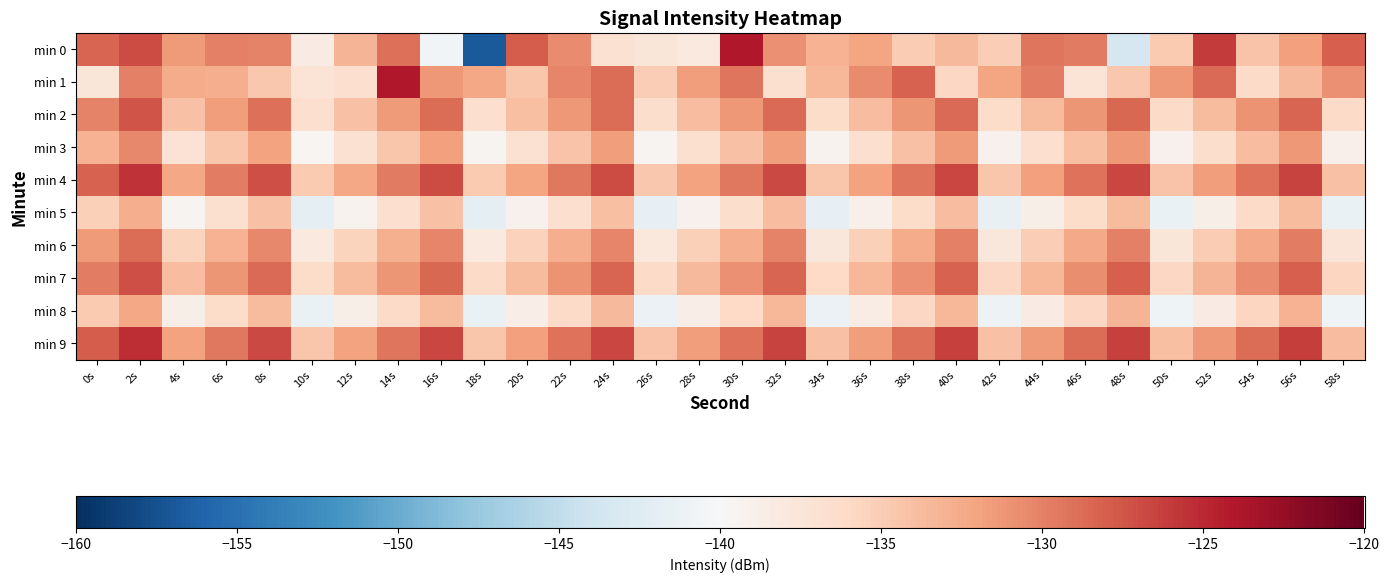

Reading left to right, transcribe all the data shown in this chart.

min 0: 0s=-128.4	2s=-126.9	4s=-131.4	6s=-129.9	8s=-130.0	10s=-138.4	12s=-133.2	14s=-129.0	16s=-140.6	18s=-156.9	20s=-128.0	22s=-130.6	24s=-136.9	26s=-137.6	28s=-138.1	30s=-124.0	32s=-130.8	34s=-133.1	36s=-132.2	38s=-135.0	40s=-133.6	42s=-135.0	44s=-129.2	46s=-129.7	48s=-143.4	50s=-134.8	52s=-126.1	54s=-134.3	56s=-131.8	58s=-128.1
min 1: 0s=-137.6	2s=-129.9	4s=-132.6	6s=-132.7	8s=-134.6	10s=-137.2	12s=-136.6	14s=-124.0	16s=-131.3	18s=-132.2	20s=-134.5	22s=-130.2	24s=-128.9	26s=-135.1	28s=-131.7	30s=-129.3	32s=-136.8	34s=-133.4	36s=-130.6	38s=-128.2	40s=-135.9	42s=-132.1	44s=-129.8	46s=-137.2	48s=-134.6	50s=-131.3	52s=-128.7	54s=-136.1	56s=-133.5	58s=-130.9
min 2: 0s=-130.1	2s=-127.5	4s=-134.2	6s=-131.6	8s=-129.0	10s=-136.7	12s=-134.1	14s=-131.5	16s=-128.9	18s=-136.6	20s=-134.0	22s=-131.4	24s=-128.8	26s=-136.5	28s=-133.9	30s=-131.3	32s=-128.7	34s=-136.4	36s=-133.8	38s=-131.2	40s=-128.6	42s=-136.3	44s=-133.7	46s=-131.1	48s=-128.5	50s=-136.2	52s=-133.6	54s=-131.0	56s=-128.4	58s=-136.1
min 3: 0s=-133.0	2s=-130.4	4s=-137.1	6s=-134.5	8s=-131.9	10s=-139.6	12s=-137.0	14s=-134.4	16s=-131.8	18s=-139.5	20s=-136.9	22s=-134.3	24s=-131.7	26s=-139.4	28s=-136.8	30s=-134.2	32s=-131.6	34s=-139.3	36s=-136.7	38s=-134.1	40s=-131.5	42s=-139.2	44s=-136.6	46s=-134.0	48s=-131.4	50s=-139.1	52s=-136.5	54s=-133.9	56s=-131.3	58s=-139.0
min 4: 0s=-128.2	2s=-125.6	4s=-132.3	6s=-129.7	8s=-127.1	10s=-134.8	12s=-132.2	14s=-129.6	16s=-127.0	18s=-134.7	20s=-132.1	22s=-129.5	24s=-126.9	26s=-134.6	28s=-132.0	30s=-129.4	32s=-126.8	34s=-134.5	36s=-131.9	38s=-129.3	40s=-126.7	42s=-134.4	44s=-131.8	46s=-129.2	48s=-126.6	50s=-134.3	52s=-131.7	54s=-129.1	56s=-126.5	58s=-134.2
min 5: 0s=-135.3	2s=-132.7	4s=-139.4	6s=-136.8	8s=-134.2	10s=-141.9	12s=-139.3	14s=-136.7	16s=-134.1	18s=-141.8	20s=-139.2	22s=-136.6	24s=-134.0	26s=-141.7	28s=-139.1	30s=-136.5	32s=-133.9	34s=-141.6	36s=-139.0	38s=-136.4	40s=-133.8	42s=-141.5	44s=-138.9	46s=-136.3	48s=-133.7	50s=-141.4	52s=-138.8	54s=-136.2	56s=-133.6	58s=-141.3
min 6: 0s=-131.5	2s=-128.9	4s=-135.6	6s=-133.0	8s=-130.4	10s=-138.1	12s=-135.5	14s=-132.9	16s=-130.3	18s=-138.0	20s=-135.4	22s=-132.8	24s=-130.2	26s=-137.9	28s=-135.3	30s=-132.7	32s=-130.1	34s=-137.8	36s=-135.2	38s=-132.6	40s=-130.0	42s=-137.7	44s=-135.1	46s=-132.5	48s=-129.9	50s=-137.6	52s=-135.0	54s=-132.4	56s=-129.8	58s=-137.5
min 7: 0s=-129.7	2s=-127.1	4s=-133.8	6s=-131.2	8s=-128.6	10s=-136.3	12s=-133.7	14s=-131.1	16s=-128.5	18s=-136.2	20s=-133.6	22s=-131.0	24s=-128.4	26s=-136.1	28s=-133.5	30s=-130.9	32s=-128.3	34s=-136.0	36s=-133.4	38s=-130.8	40s=-128.2	42s=-135.9	44s=-133.3	46s=-130.7	48s=-128.1	50s=-135.8	52s=-133.2	54s=-130.6	56s=-128.0	58s=-135.7
min 8: 0s=-134.8	2s=-132.2	4s=-138.9	6s=-136.3	8s=-133.7	10s=-141.4	12s=-138.8	14s=-136.2	16s=-133.6	18s=-141.3	20s=-138.7	22s=-136.1	24s=-133.5	26s=-141.2	28s=-138.6	30s=-136.0	32s=-133.4	34s=-141.1	36s=-138.5	38s=-135.9	40s=-133.3	42s=-141.0	44s=-138.4	46s=-135.8	48s=-133.2	50s=-140.9	52s=-138.3	54s=-135.7	56s=-133.1	58s=-140.8
min 9: 0s=-127.9	2s=-125.3	4s=-132.0	6s=-129.4	8s=-126.8	10s=-134.5	12s=-131.9	14s=-129.3	16s=-126.7	18s=-134.4	20s=-131.8	22s=-129.2	24s=-126.6	26s=-134.3	28s=-131.7	30s=-129.1	32s=-126.5	34s=-134.2	36s=-131.6	38s=-129.0	40s=-126.4	42s=-134.1	44s=-131.5	46s=-128.9	48s=-126.3	50s=-134.0	52s=-131.4	54s=-128.8	56s=-126.2	58s=-133.9